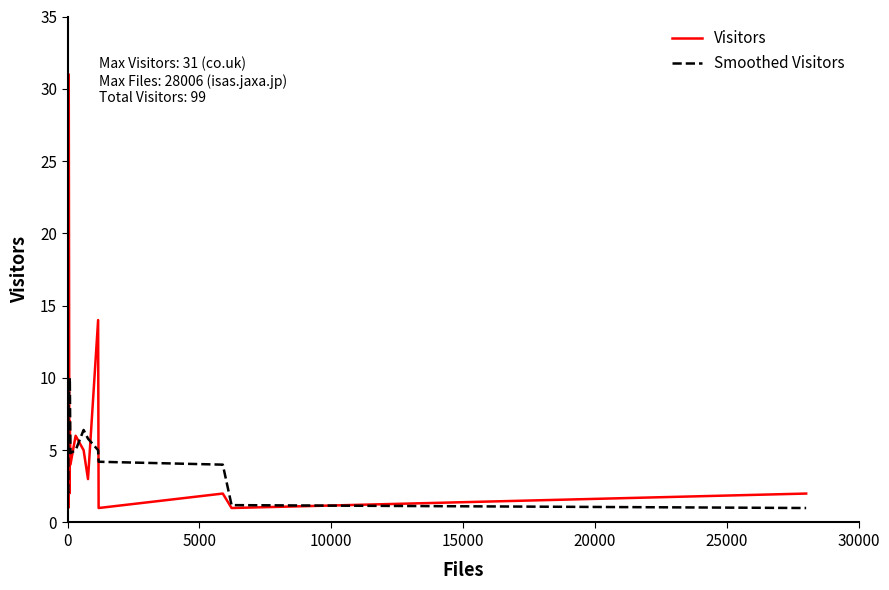

True or false: Visitors has a value of 40.7 at 13.

False